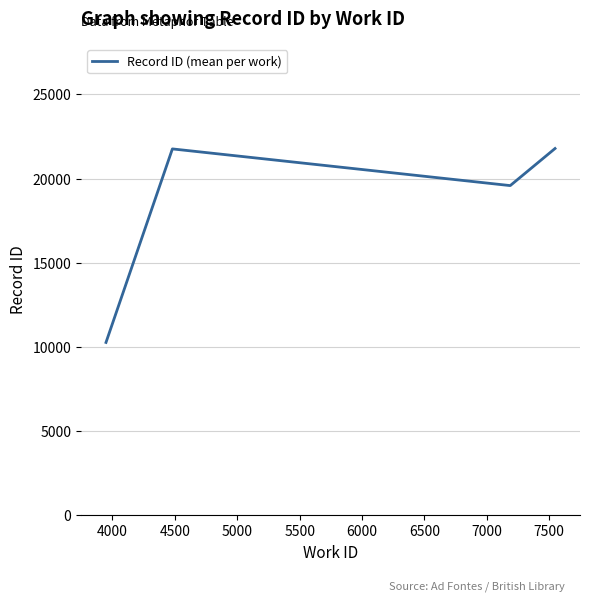

What is the difference between the second highest and minimum values?

11498.5